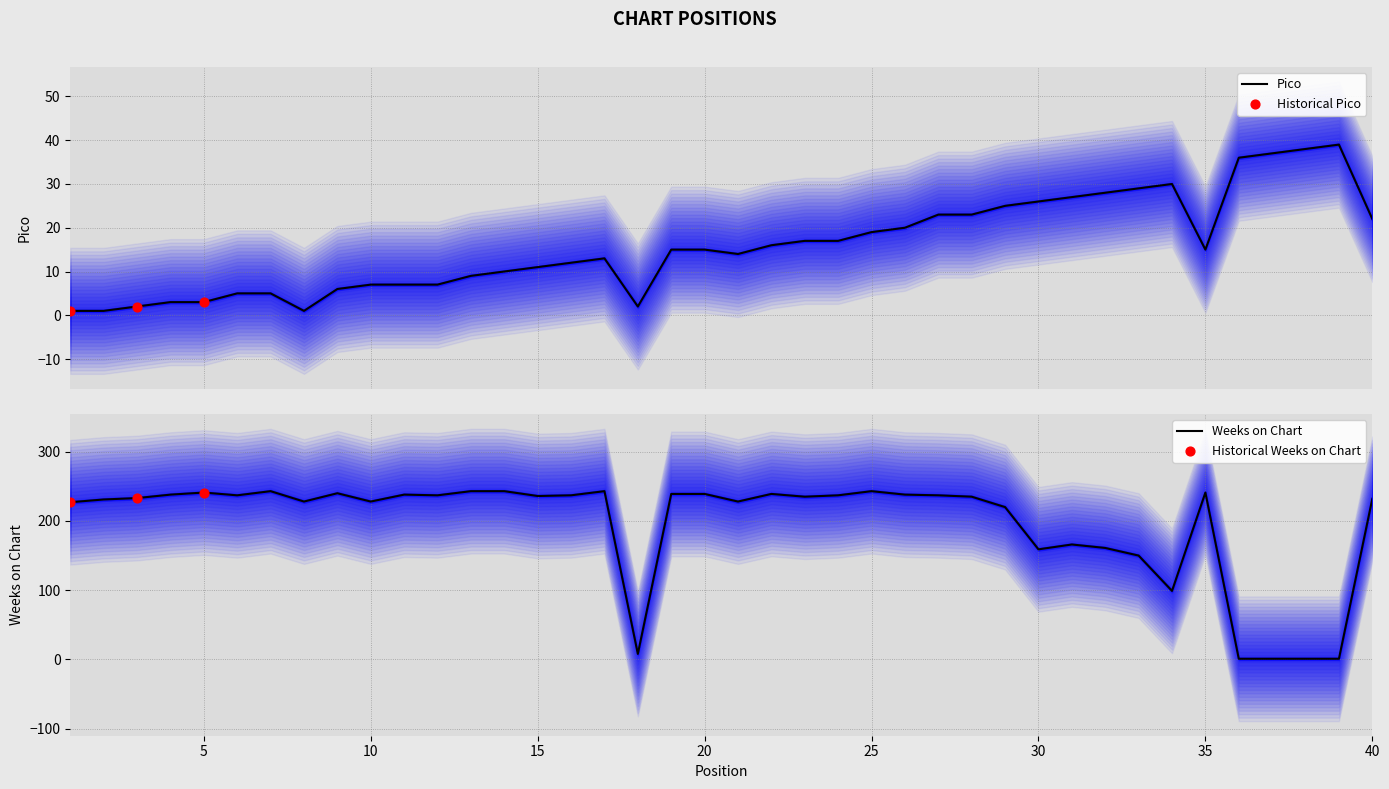

At which category is the sum across all series the highest?

25